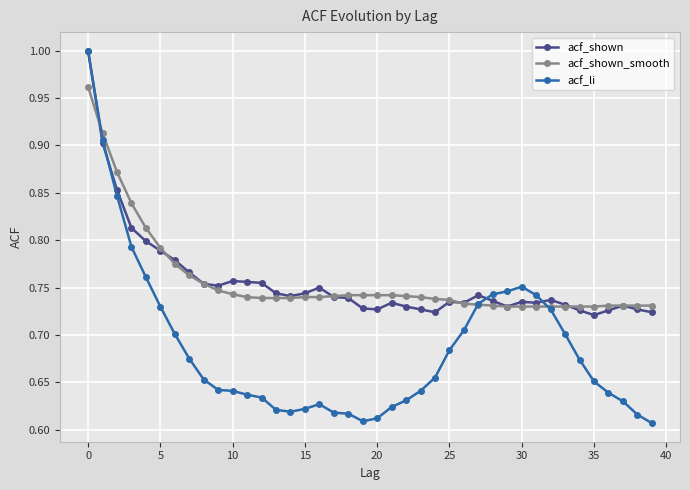

In acf_shown, how many points are lower than both neighbors (excluding endpoints)?

8